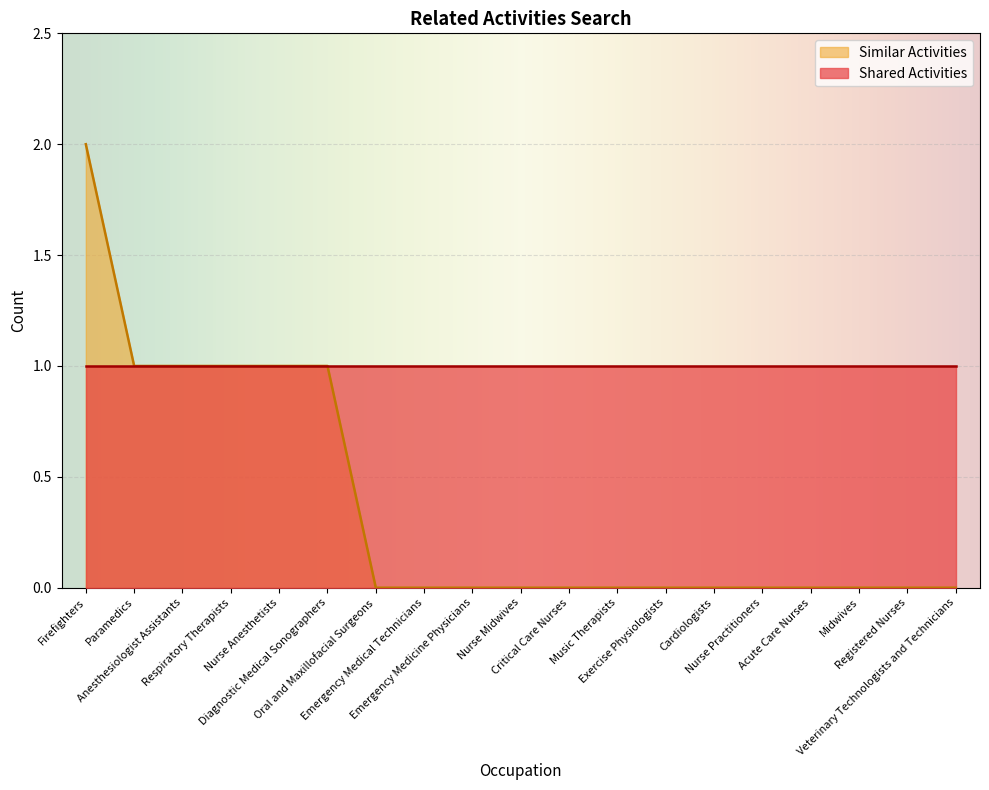

At which category does the chart reach its peak across all series?

Firefighters